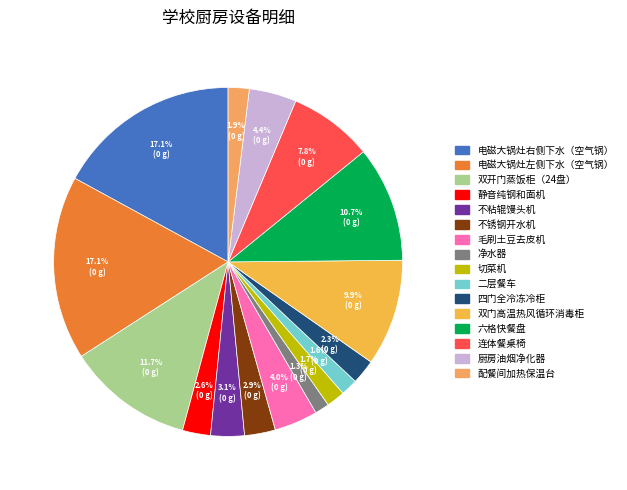

The 切菜机 slice represents 2% of the pie. True or false?

True